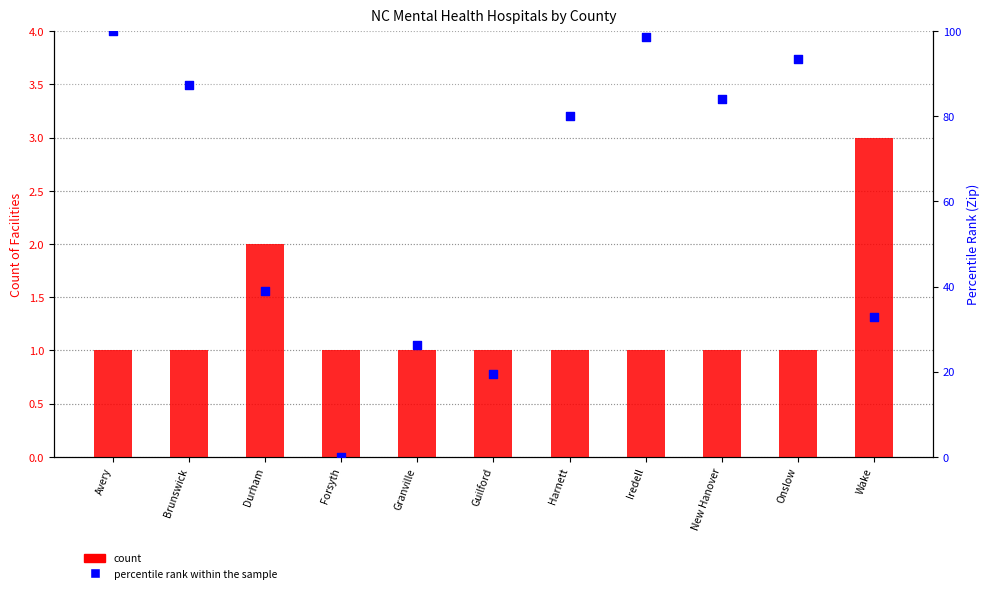

Is the value of count at Wake greater than the value of percentile rank within the sample at Wake?

No